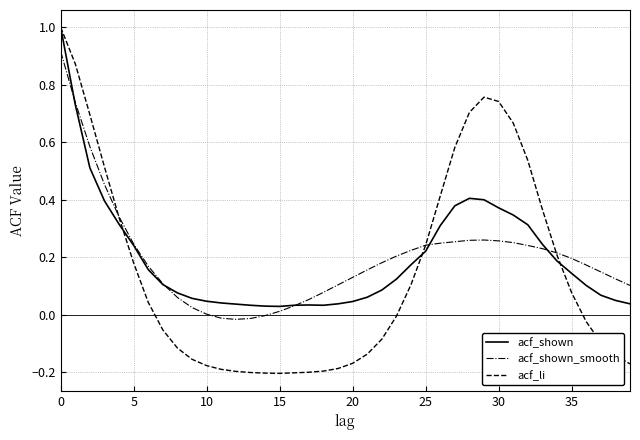

What is the greatest value displayed?

1.0